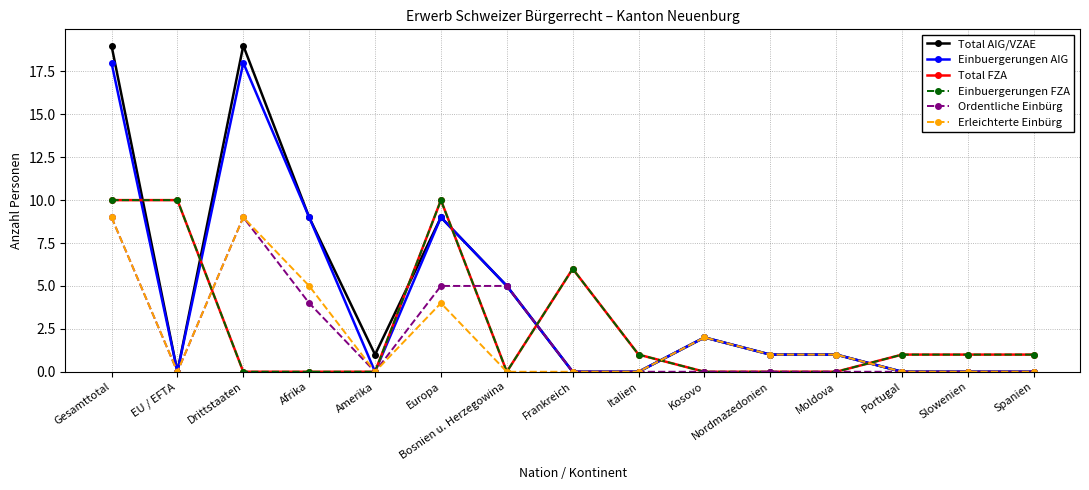

What is the label of the 3rd point from the right?

Portugal